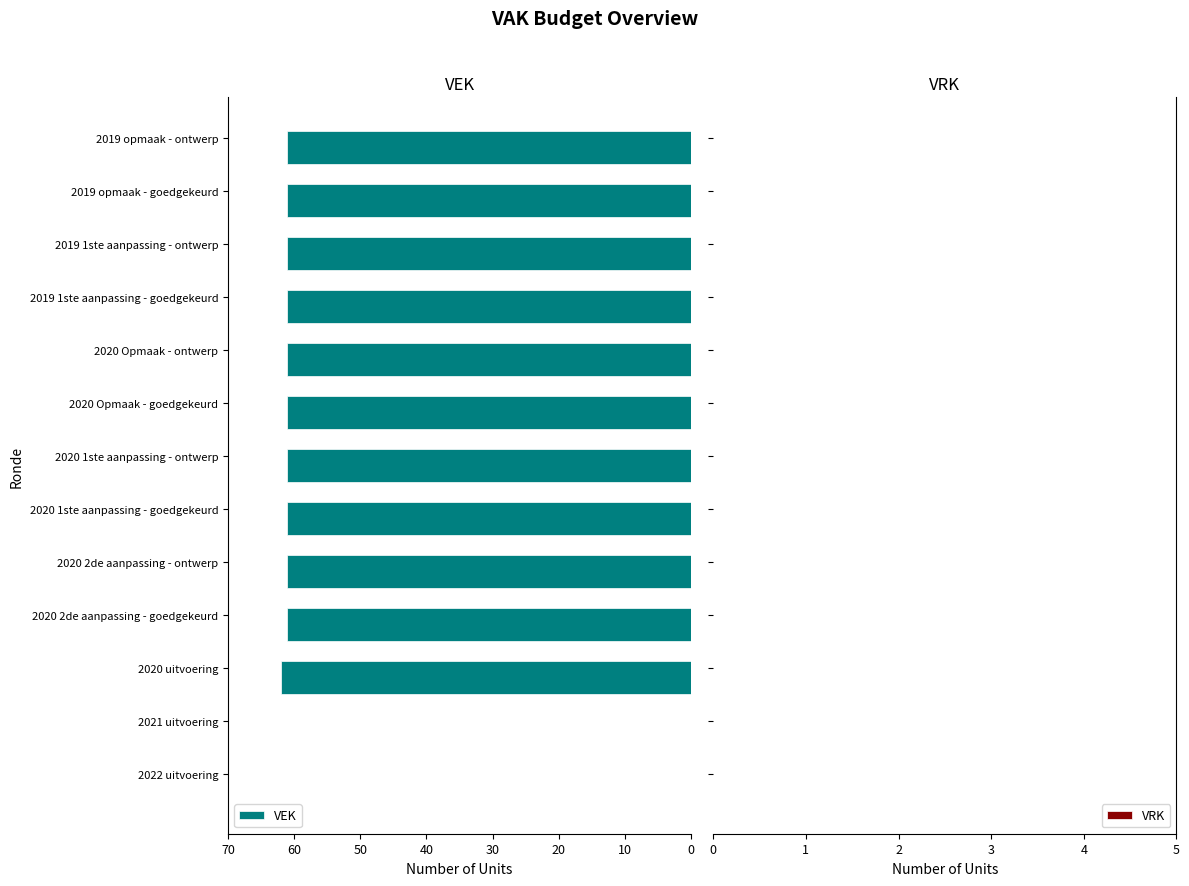

Is it true that the value at 2020 1ste aanpassing - goedgekeurd is 33?

False